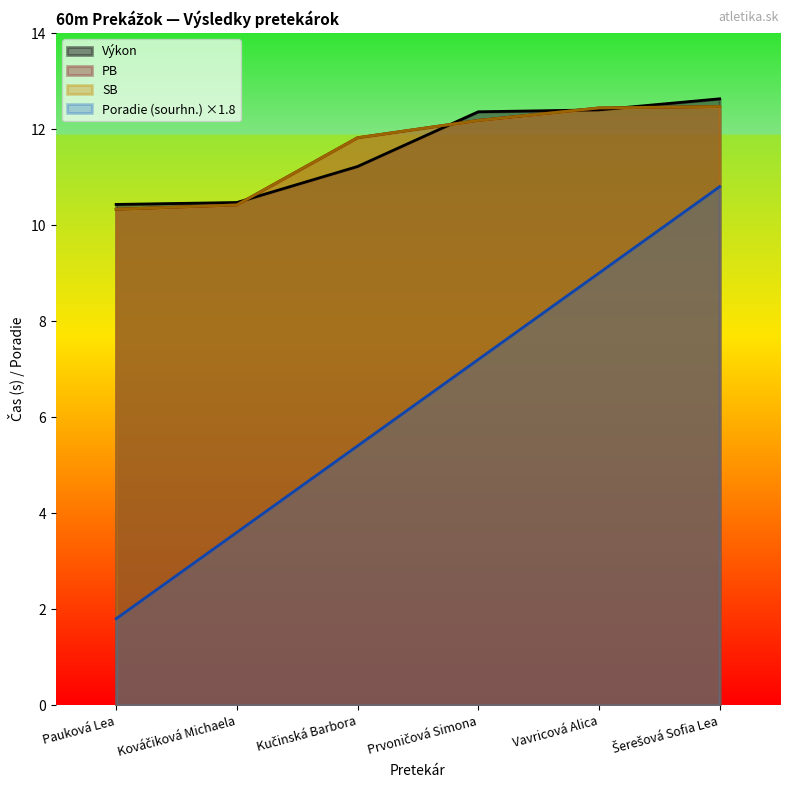

Between Pauková Lea and Kováčiková Michaela, which is larger?

Kováčiková Michaela